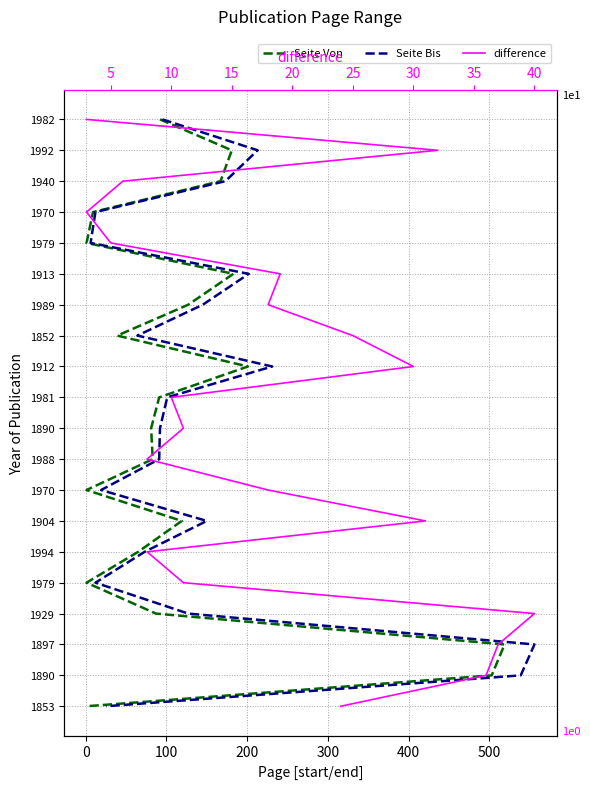

How many data points in Seite Bis are less than 10?

10